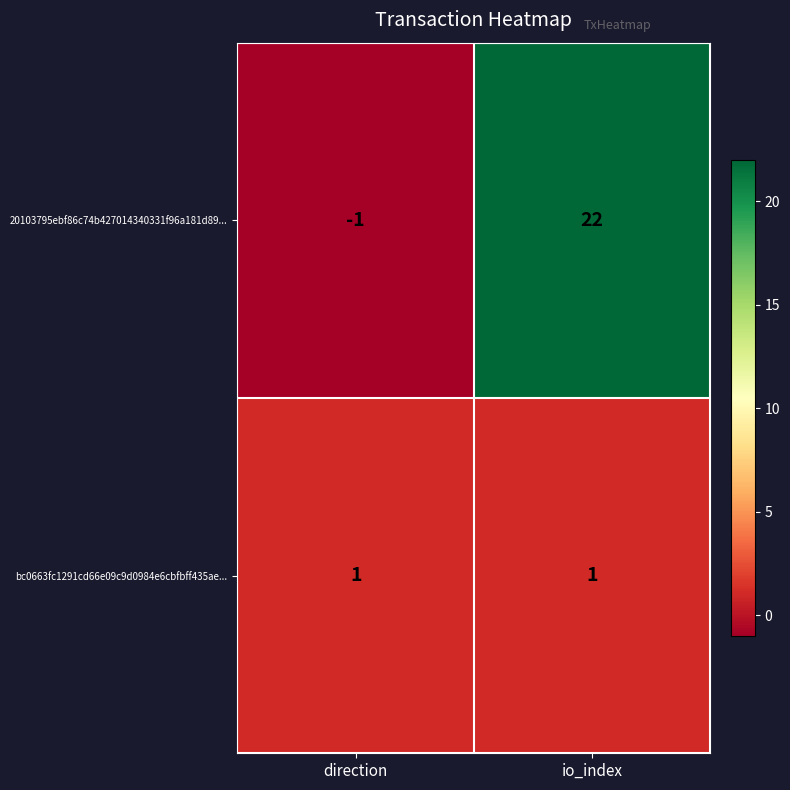

Which label corresponds to the smallest value in the chart?

direction